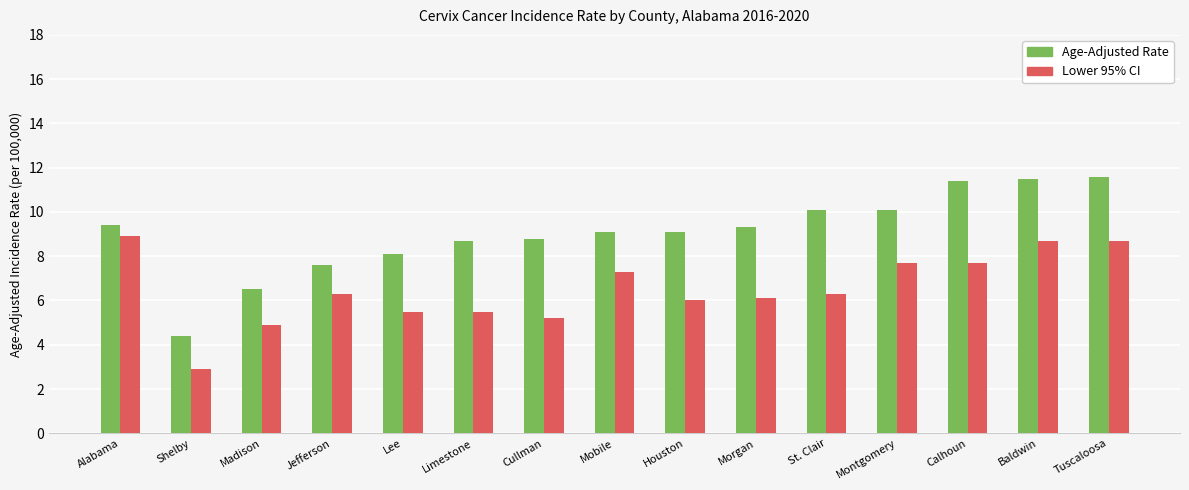

Between Madison and Houston, which series saw the biggest shift?

Age-Adjusted Rate